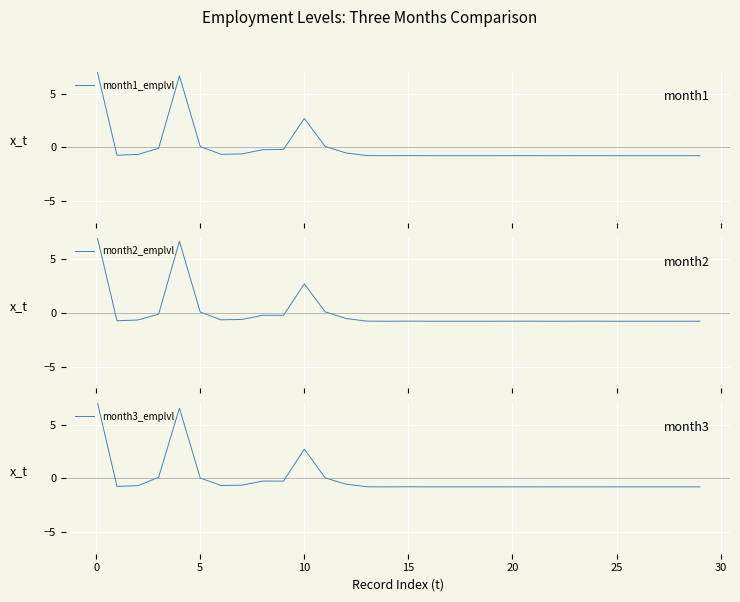

Is this an area chart (filled region under the line)?

No